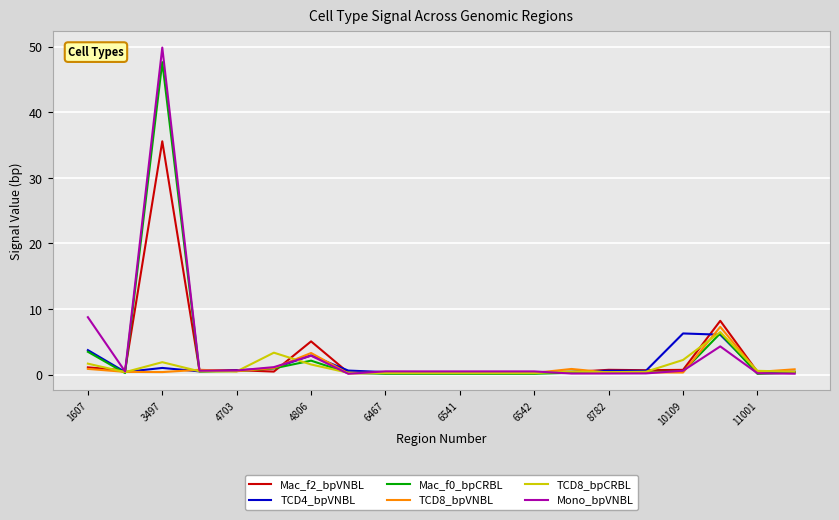

Which series has the largest range (max minus min)?

Mono_bpVNBL